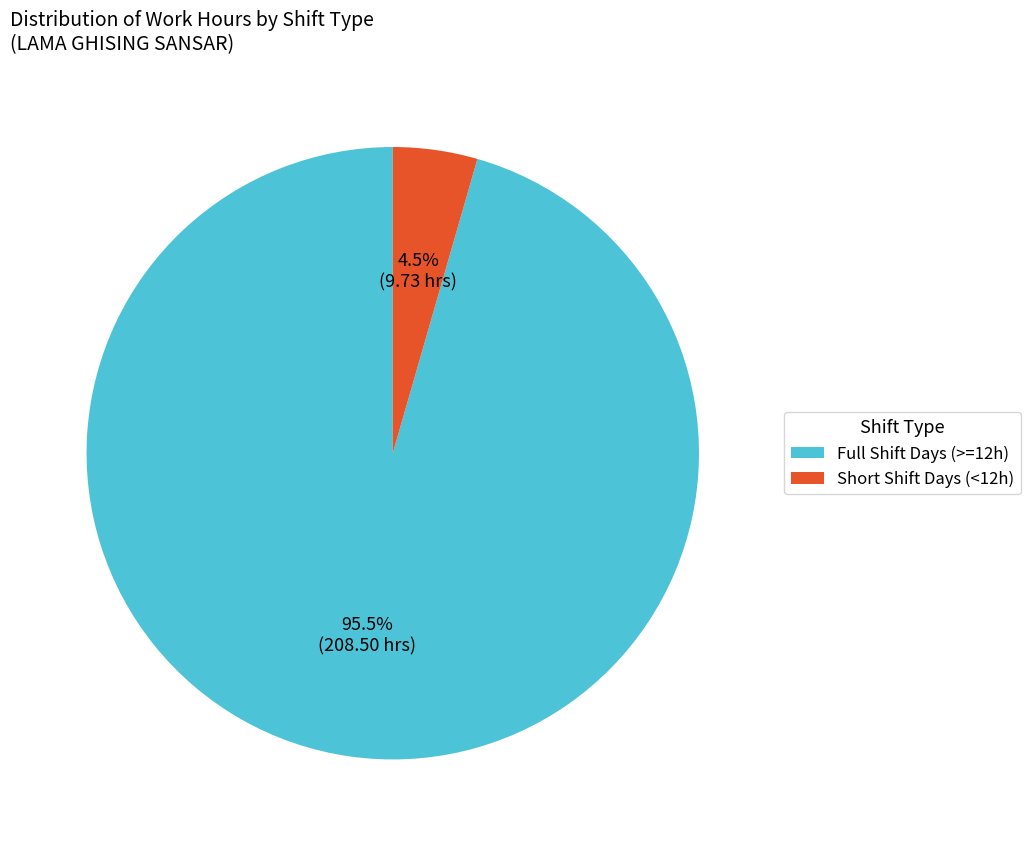

Which has a higher value, Short Shift Days (<12h) or Full Shift Days (>=12h)?

Full Shift Days (>=12h)